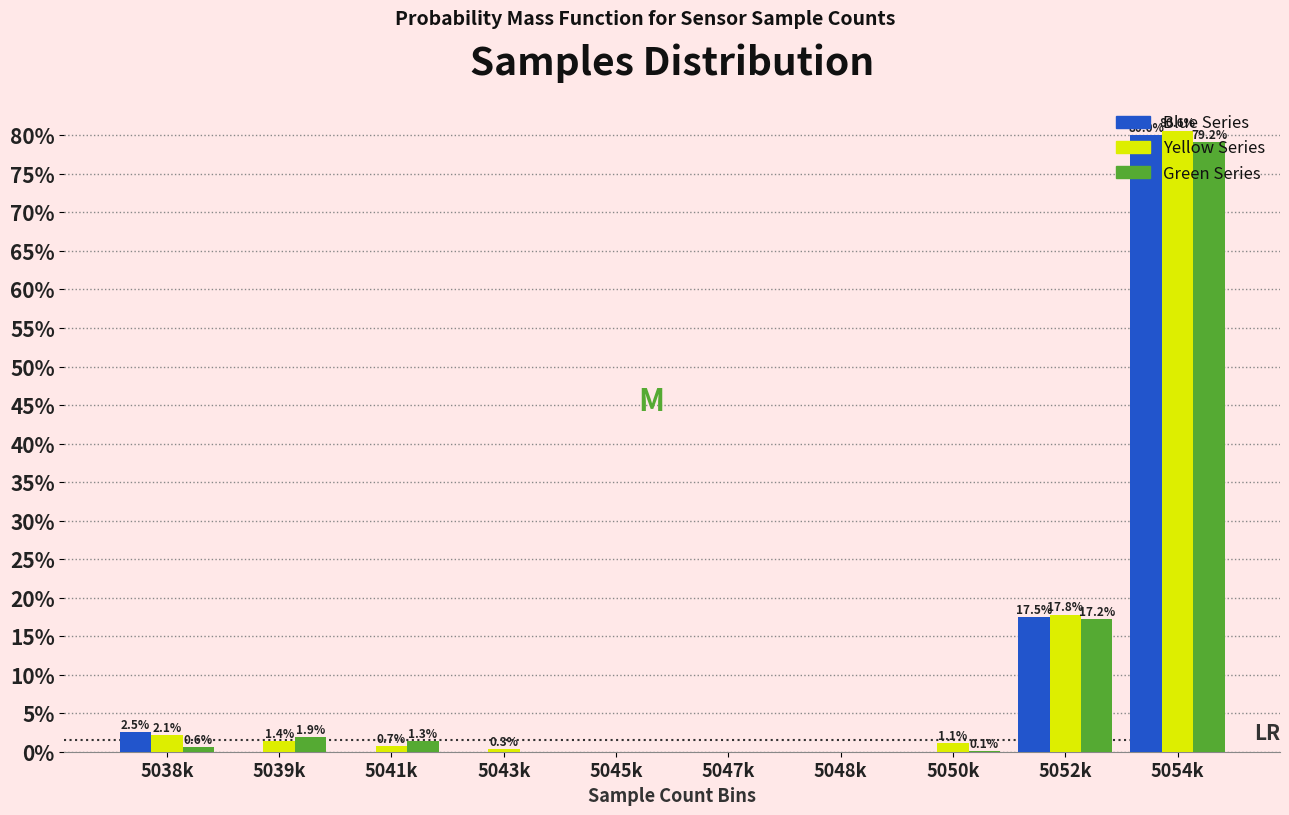

The value of Yellow Series at 5048k is -35.4. True or false?

False